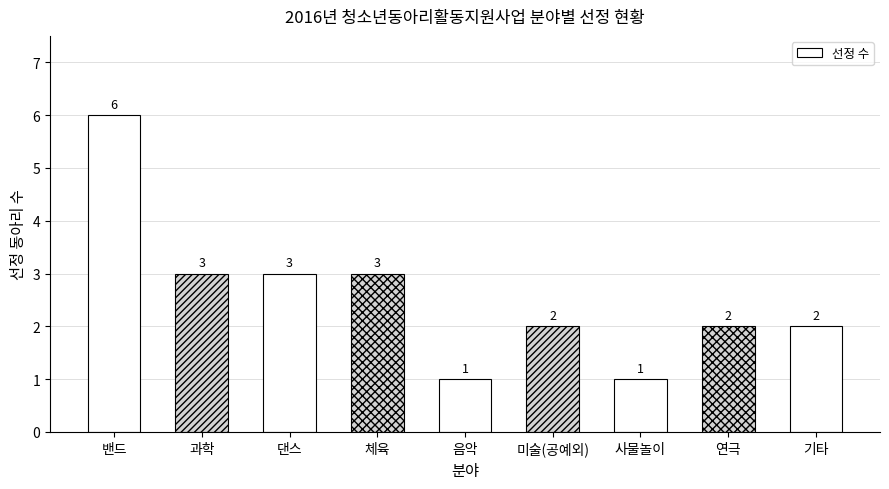

Reading left to right, extract all data points from this chart.

밴드=6	과학=3	댄스=3	체육=3	음악=1	미술(공예외)=2	사물놀이=1	연극=2	기타=2